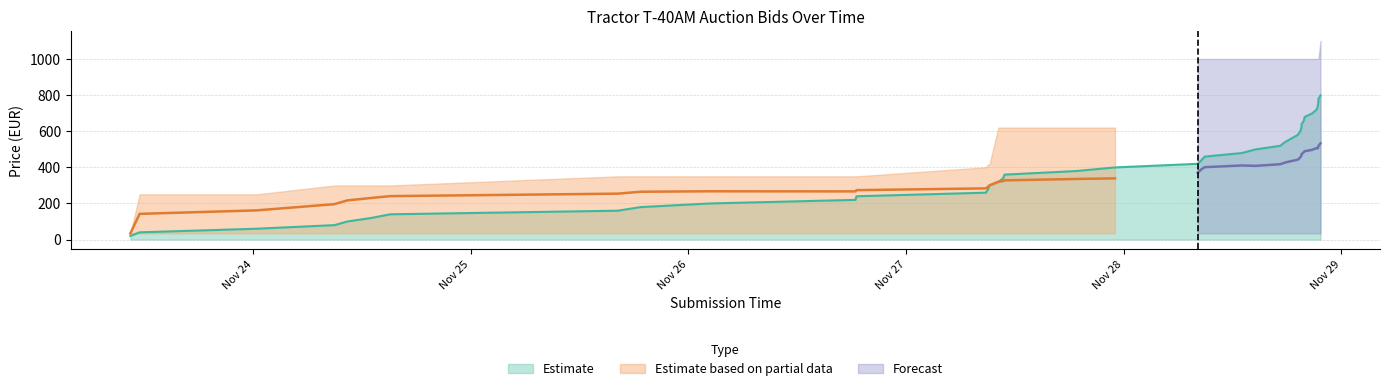

What is the difference between the values at 2023-11-24 08:59:24 and 2023-11-28 14:33:03?

420